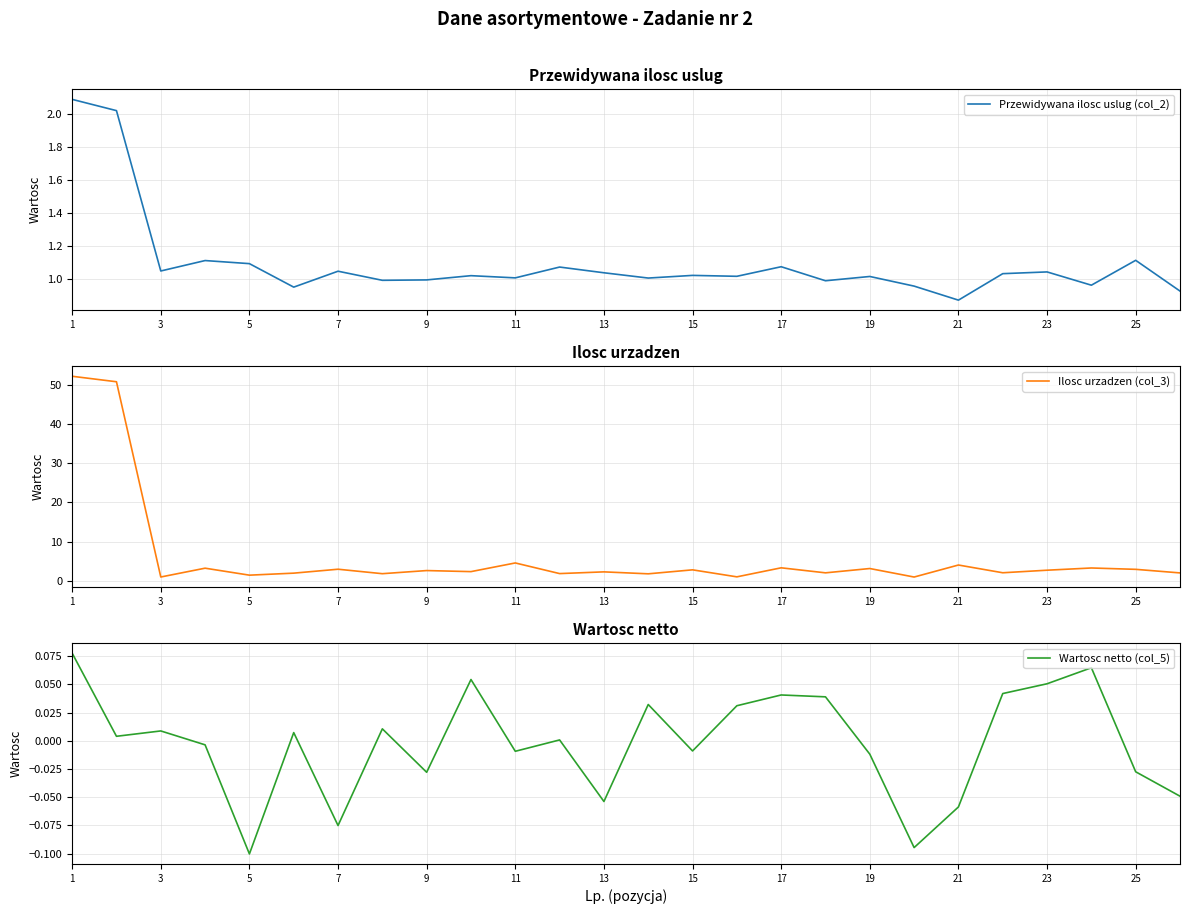

At 7, list the series in order from smallest to largest.

Wartosc netto (col_5), Przewidywana ilosc uslug (col_2), Ilosc urzadzen (col_3)